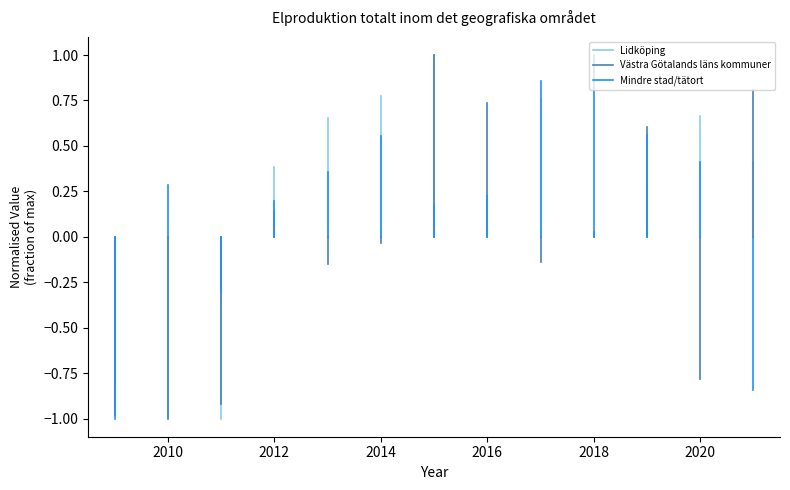

Rank the series by their maximum value, from highest to lowest.

Lidköping, Västra Götalands läns kommuner, Mindre stad/tätort